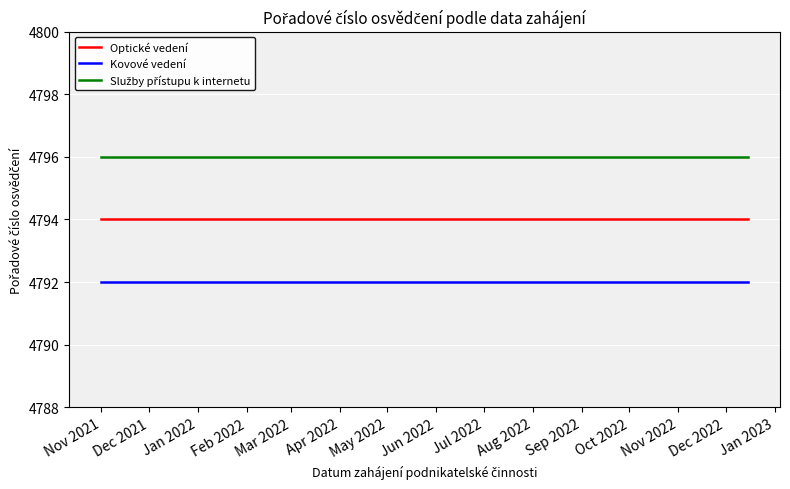

At Nov 2021, list the series in order from largest to smallest.

Služby přístupu k internetu, Optické vedení, Kovové vedení